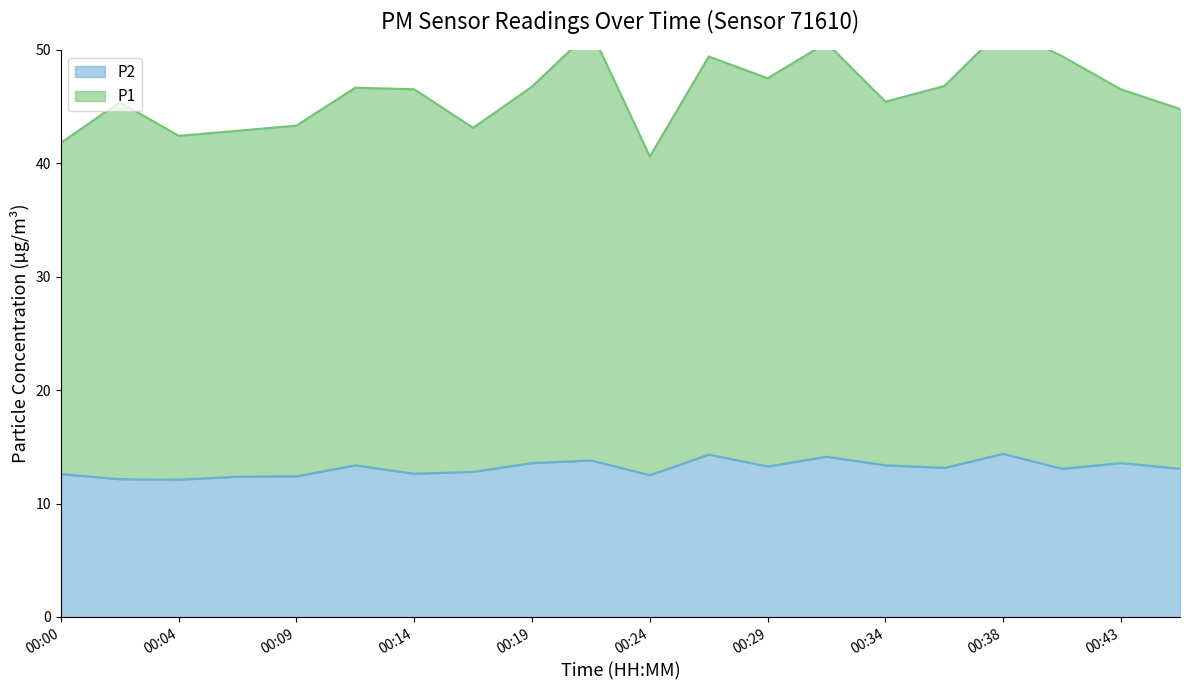

Rank the categories by P1 value from lowest to highest.

00:24, 00:00, 00:04, 00:07, 00:17, 00:09, 00:46, 00:02, 00:34, 00:43, 00:14, 00:12, 00:19, 00:36, 00:29, 00:26, 00:41, 00:31, 00:21, 00:38